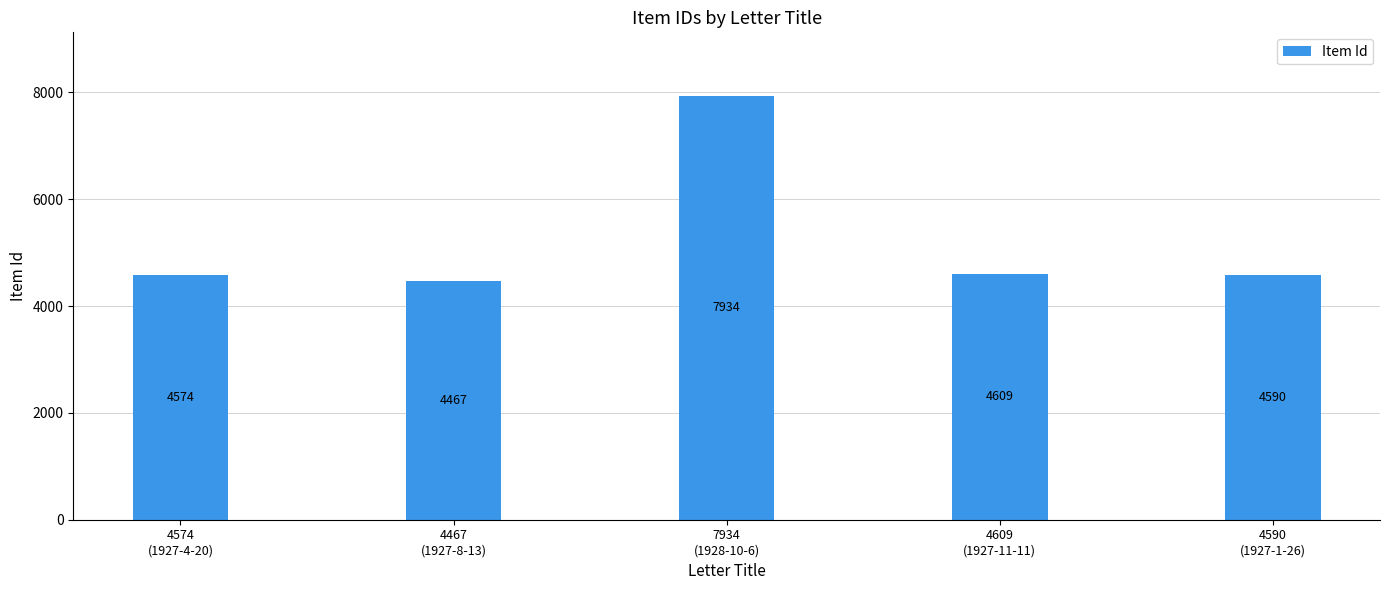

Where does the data first go above 4590?

7934
(1928-10-6)